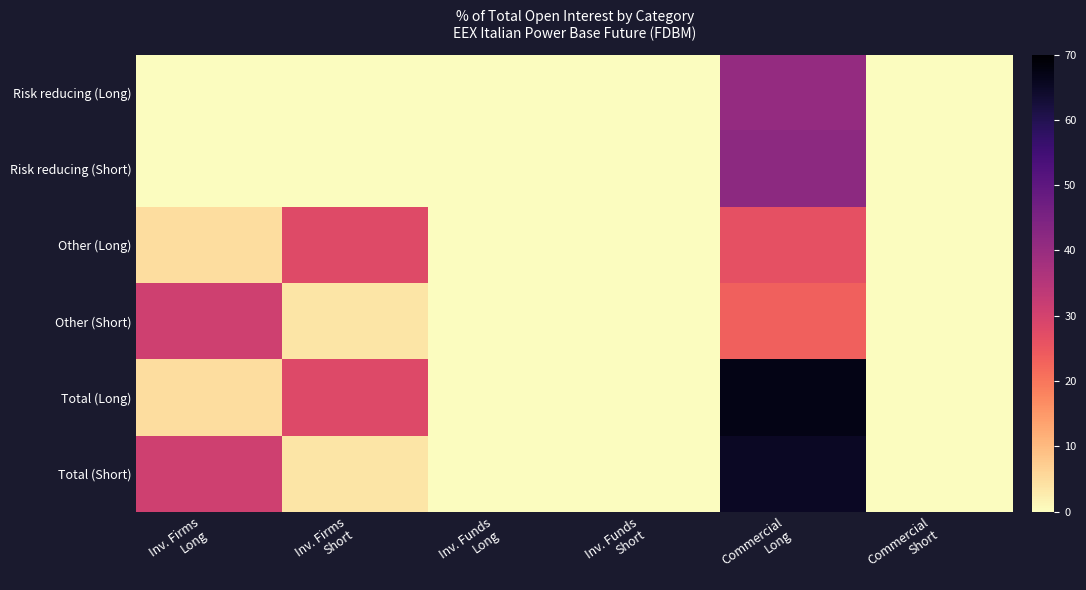

Which category has the highest value across all series?

Commercial
Long